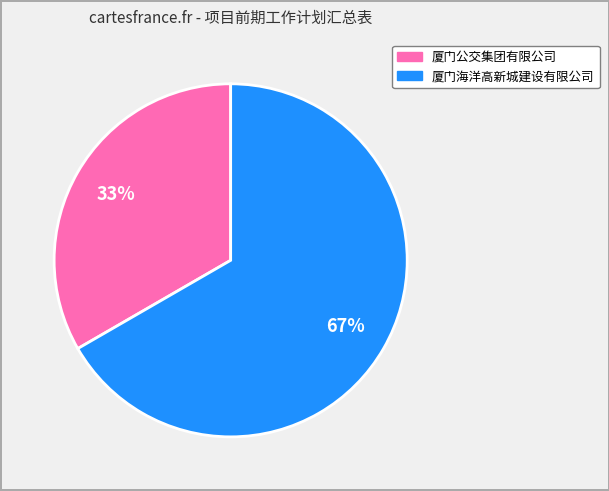

Is it true that 厦门海洋高新城建设有限公司 is 81% of the pie?

False